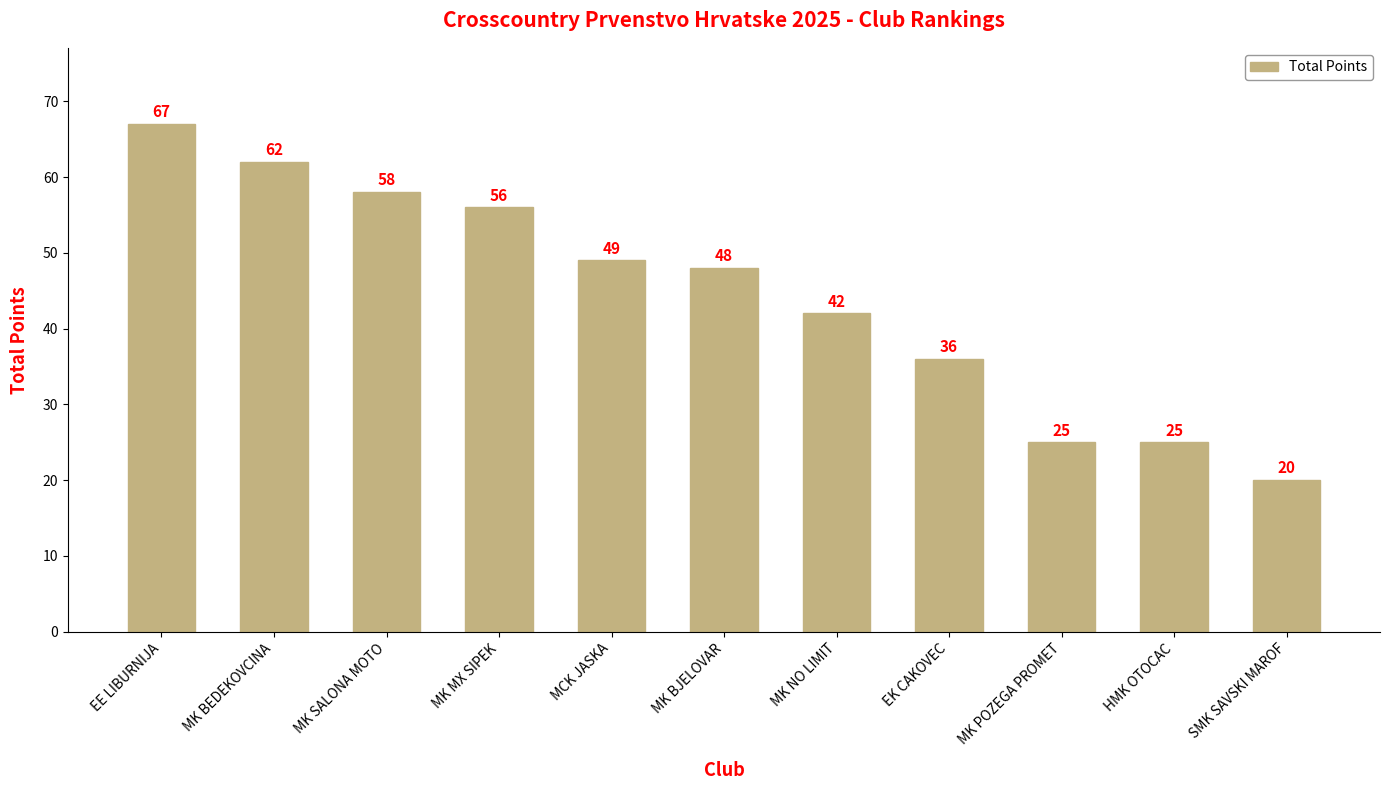

How many values are below 48?

5